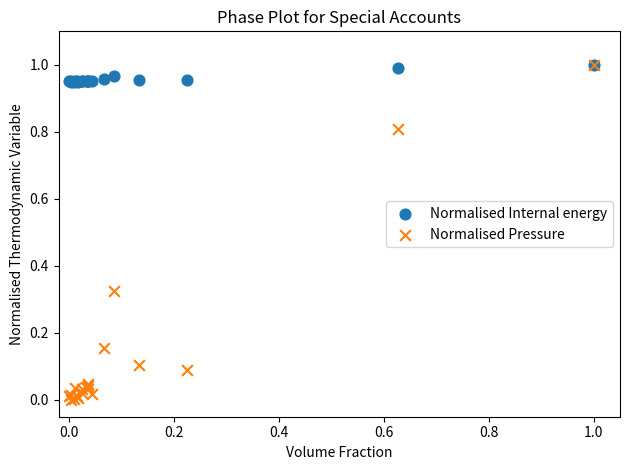

What are all the series names shown in the legend?

Normalised Internal energy, Normalised Pressure